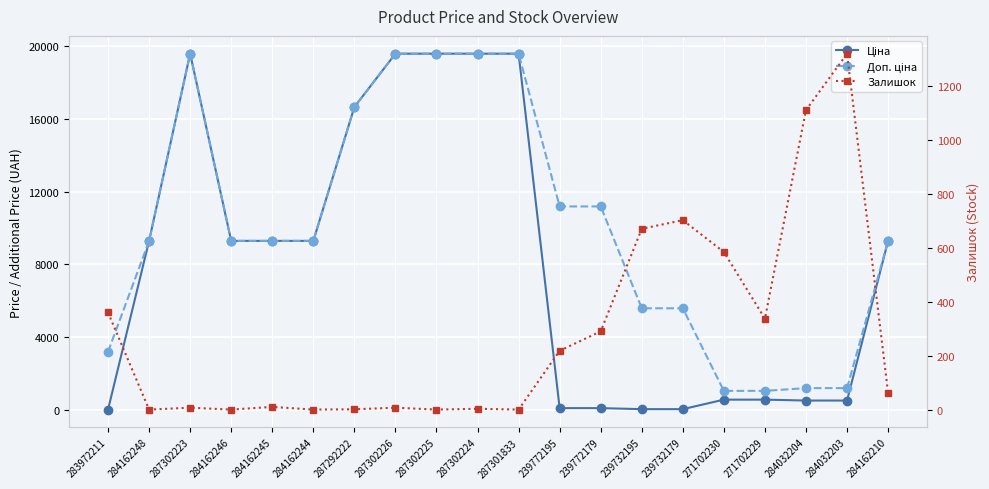

How many values in the Залишок series exceed 62?

9